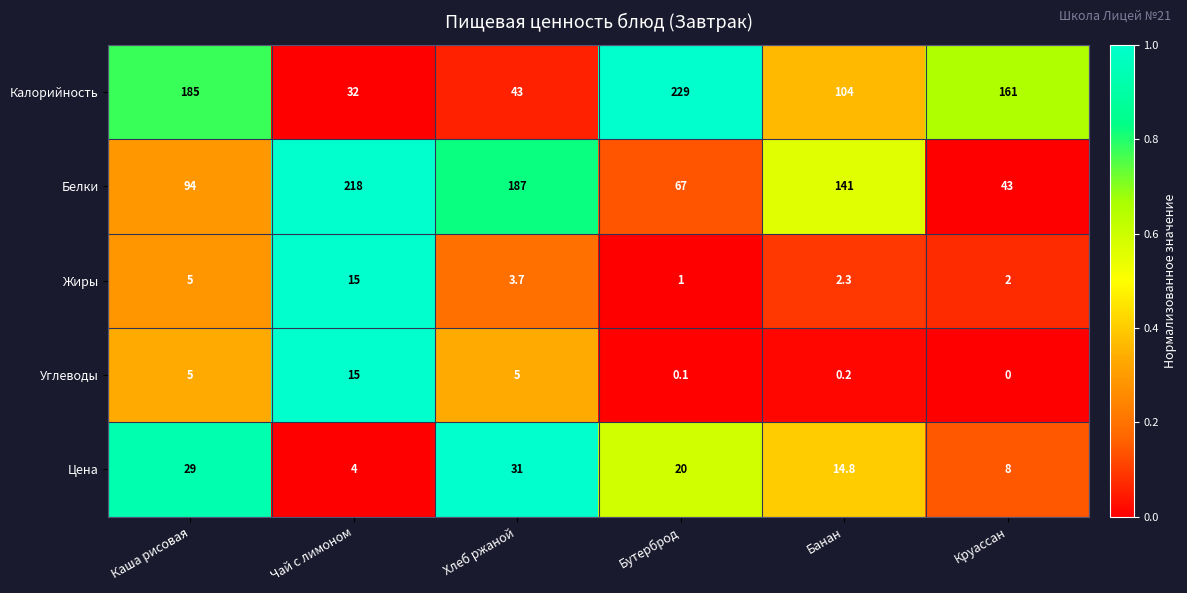

What is the sum of all Калорийность values?

754.0